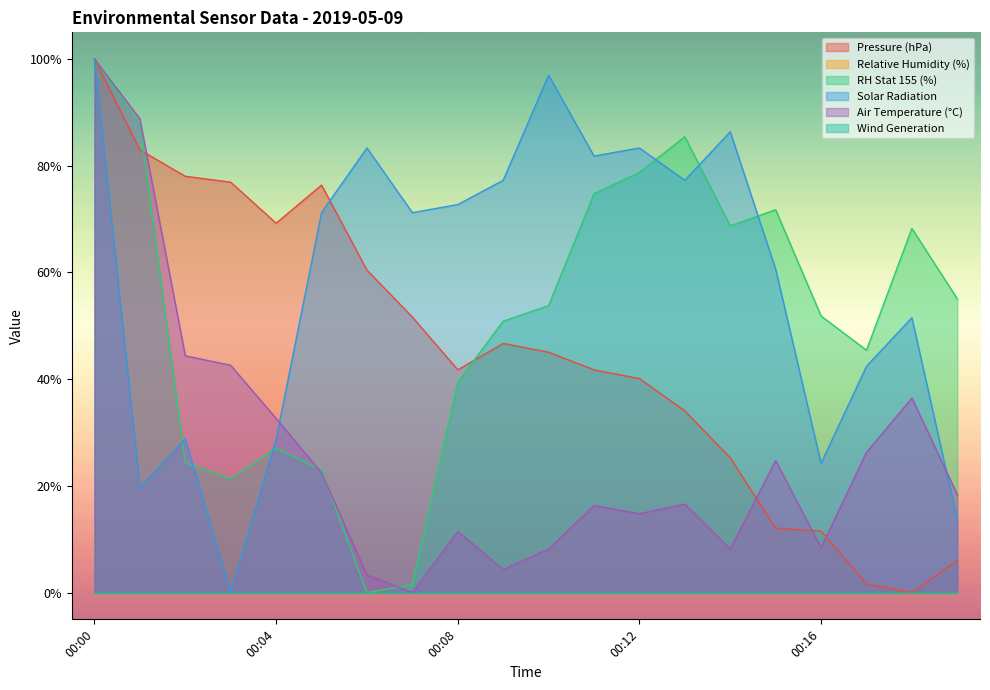

Which series has the largest total across all categories?

Solar Radiation